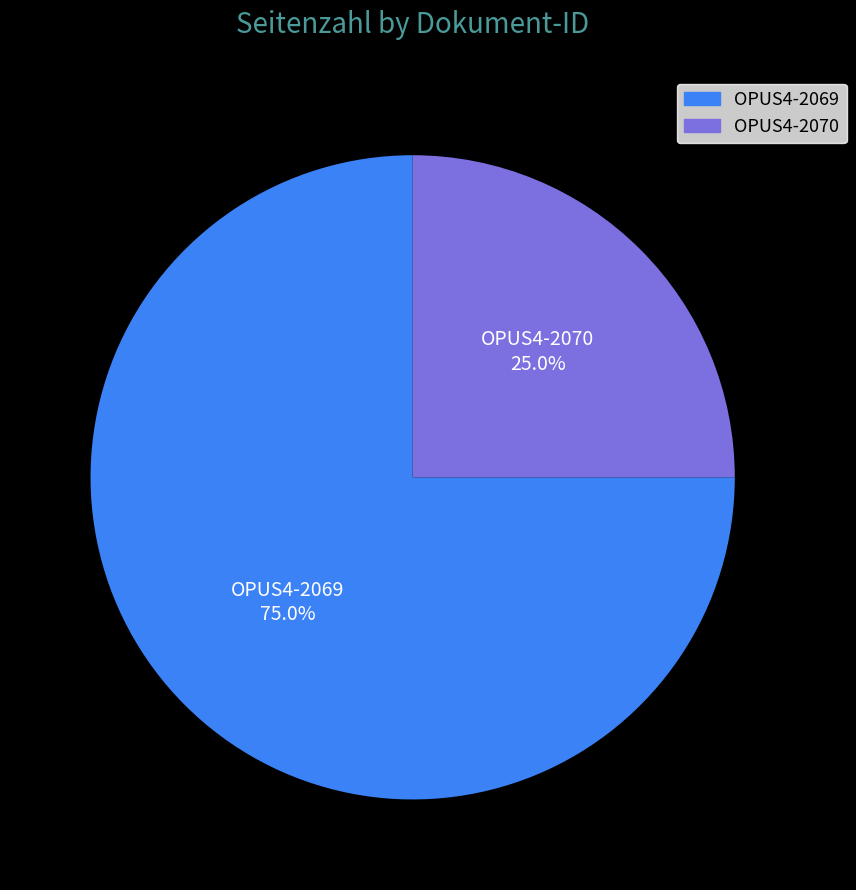

How many slices are in this pie chart?

2